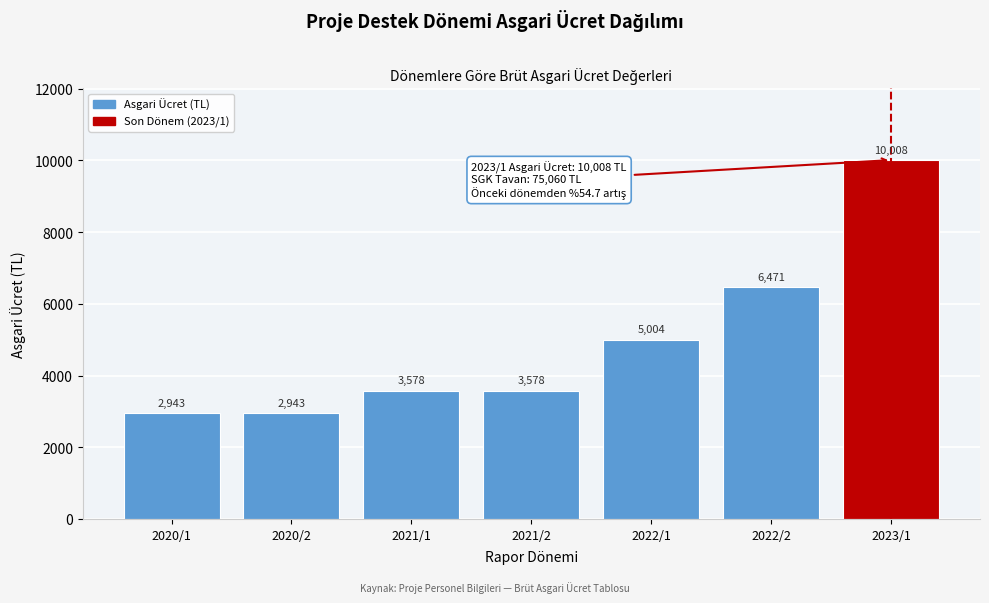

What is the value of the 7th bar from the left?

10008.0